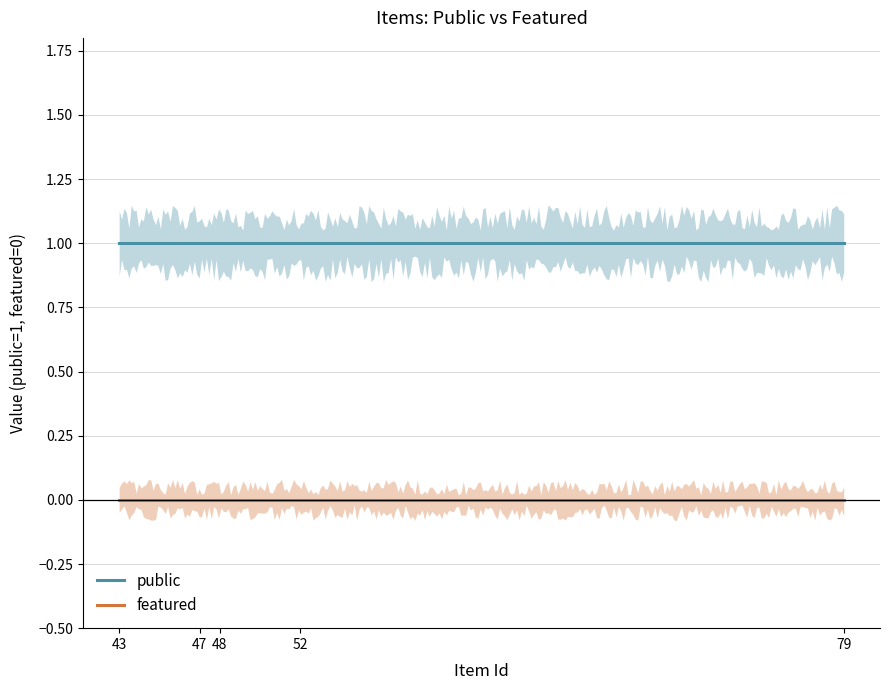

What is the value of the public point at the 3rd from the left?

1